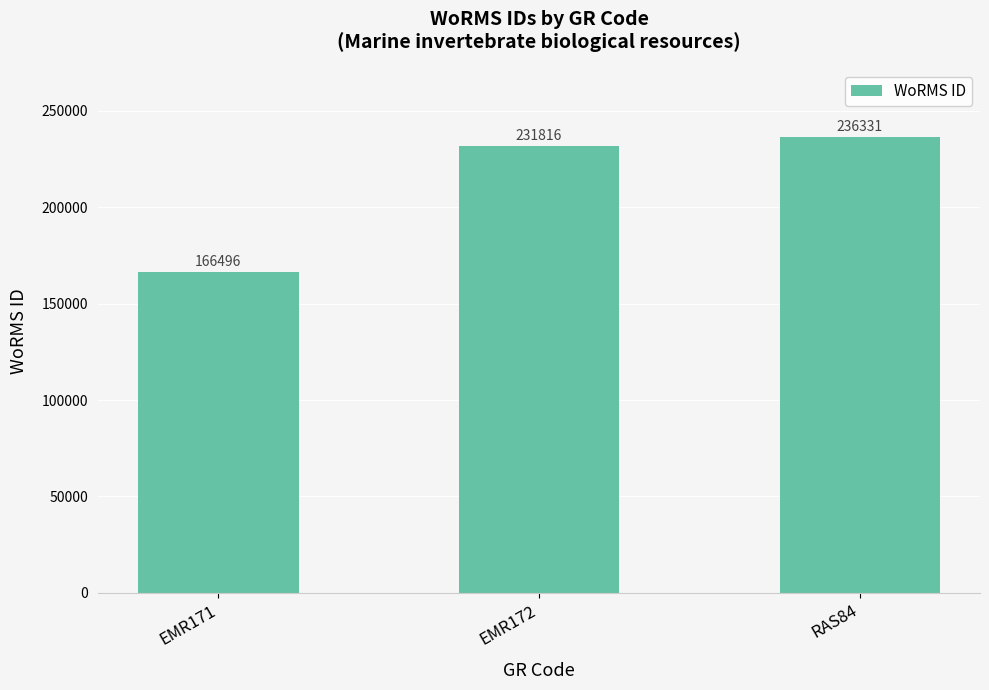

What is the minimum value shown in the chart?

166496